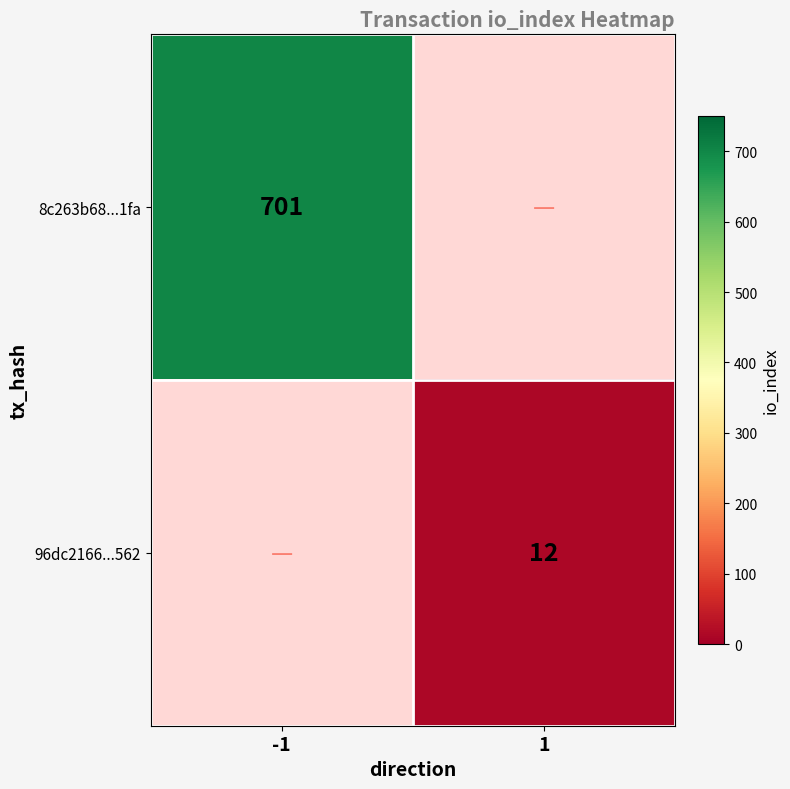

Rank the categories by 96dc2166...562 value from lowest to highest.

-1, 1